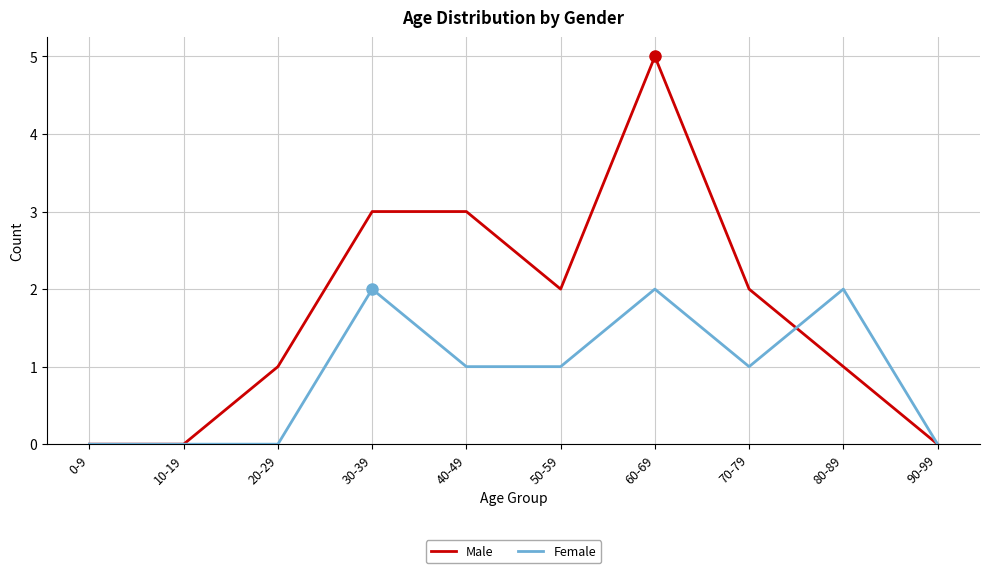

What is the sum of the Female values at 0-9 and 30-39?

2